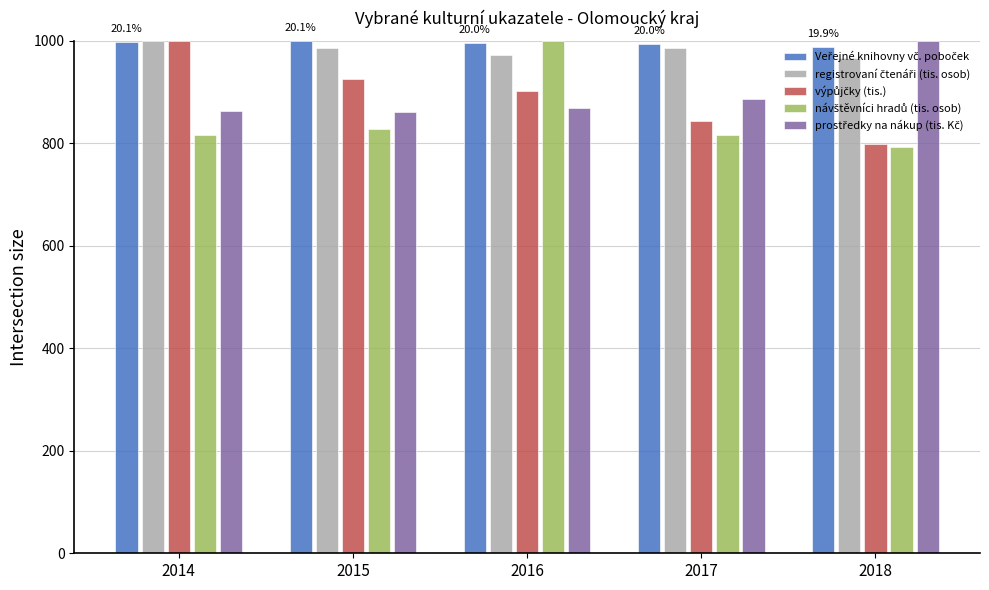

What is the total value across all series at 2017?

4527.8